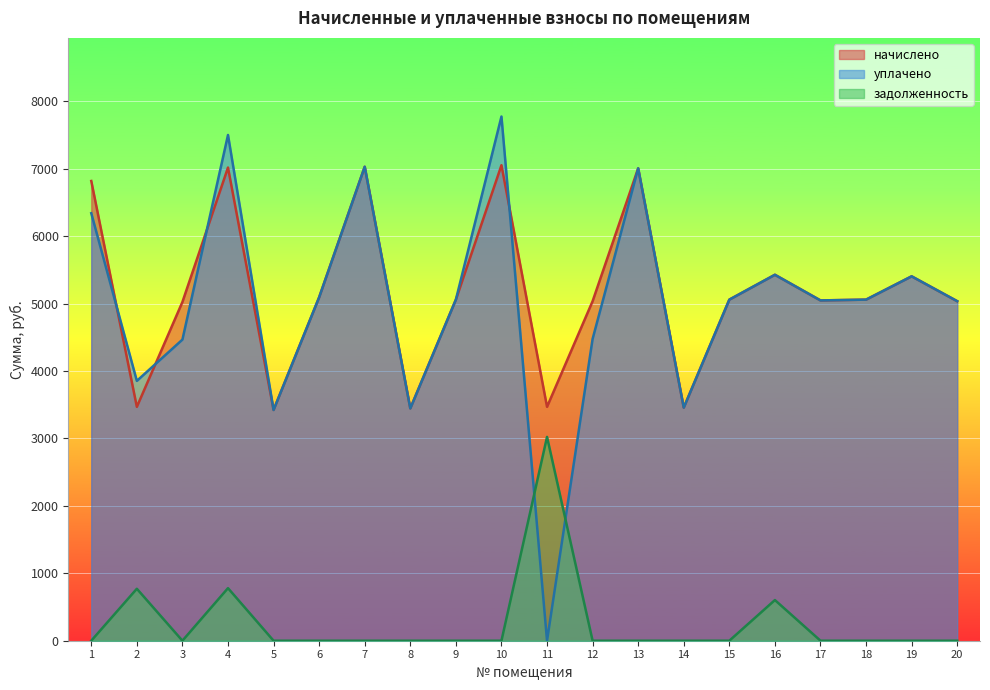

Reading right to left, what are all the values shown in this chart?

начислено: 5034.2	5402.9	5057.3	5045.8	5425.9	5057.3	3456.0	7004.2	5034.2	3467.5	7050.2	5057.3	3444.5	7027.3	5091.8	3421.4	7015.7	5022.7	3467.5	6816.5
уплачено: 5034.2	5402.9	5057.3	5045.8	5425.9	5057.3	3456.0	7004.2	4474.9	0.0	7772.4	5057.3	3444.5	7027.3	5091.8	3421.4	7498.9	4464.6	3852.5	6338.6
задолженность: 0.0	0.0	0.0	0.0	602.9	0.0	0.0	0.0	0.0	3022.0	0.0	0.0	0.0	0.0	0.0	0.0	779.5	0.0	770.6	0.0